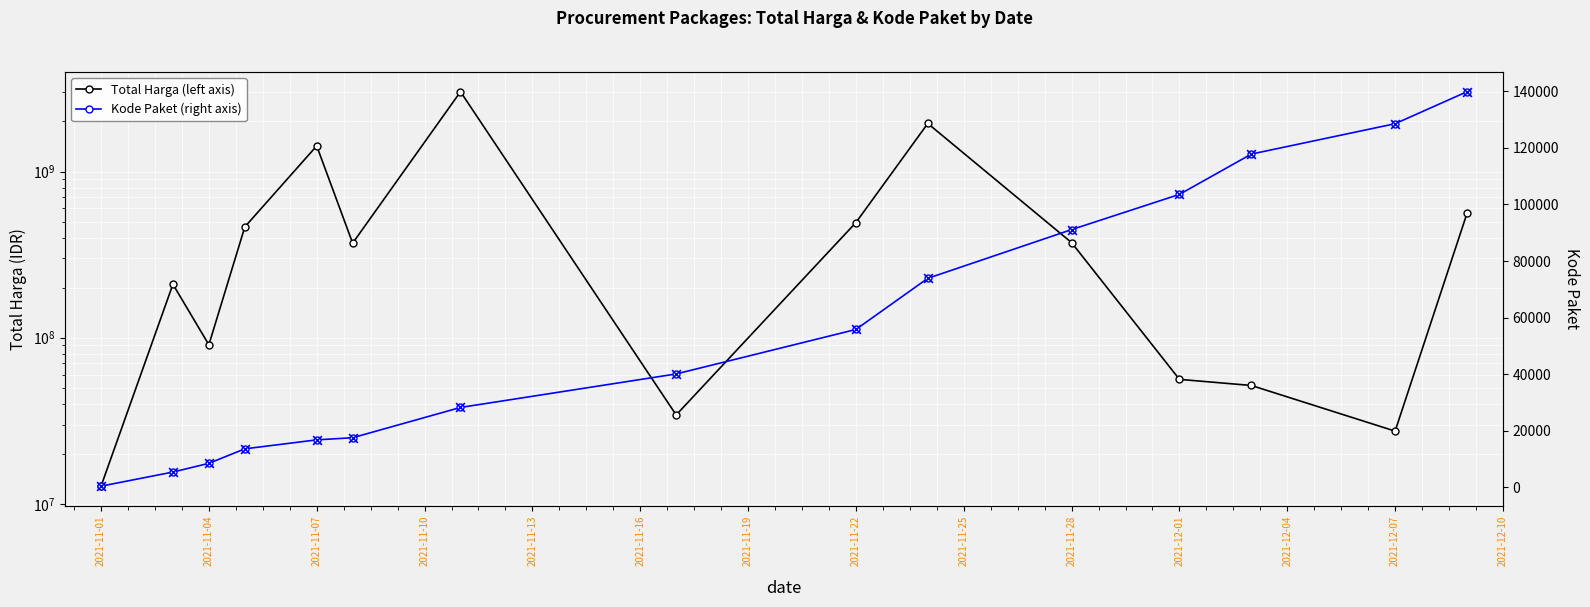

Which series has the largest total across all categories?

Total Harga (left axis)